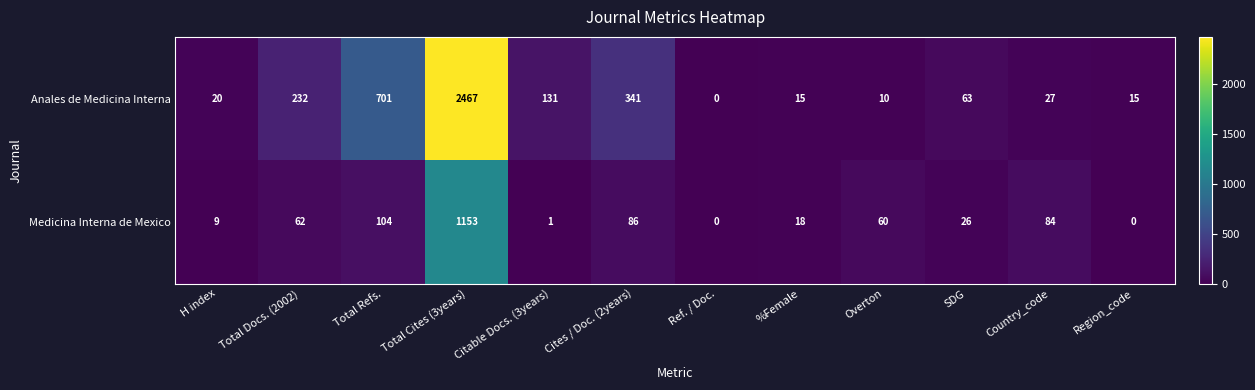

Is it true that Anales de Medicina Interna equals 232 at Total Docs. (2002)?

True